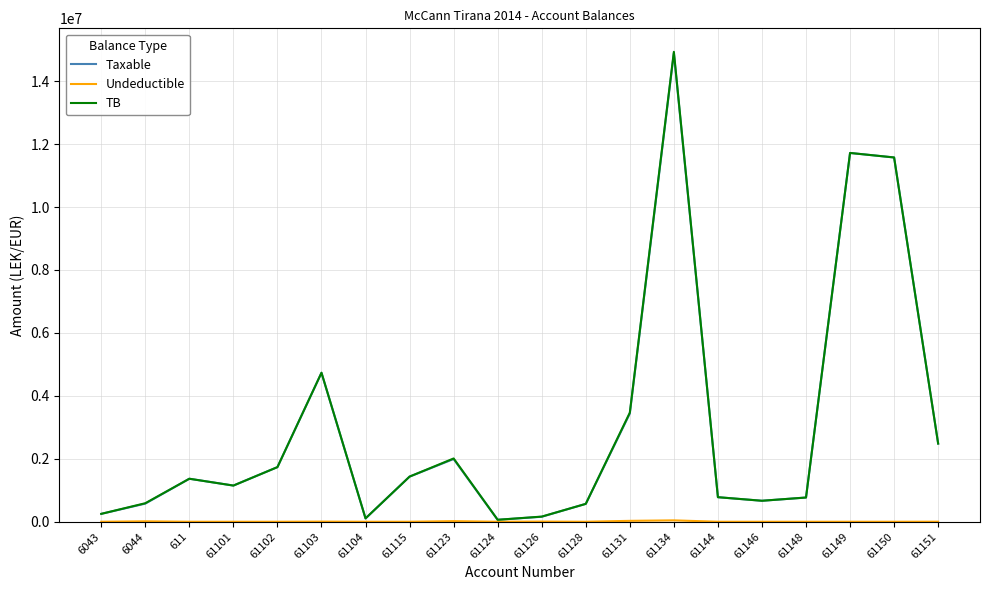

Which series has the largest range (max minus min)?

TB